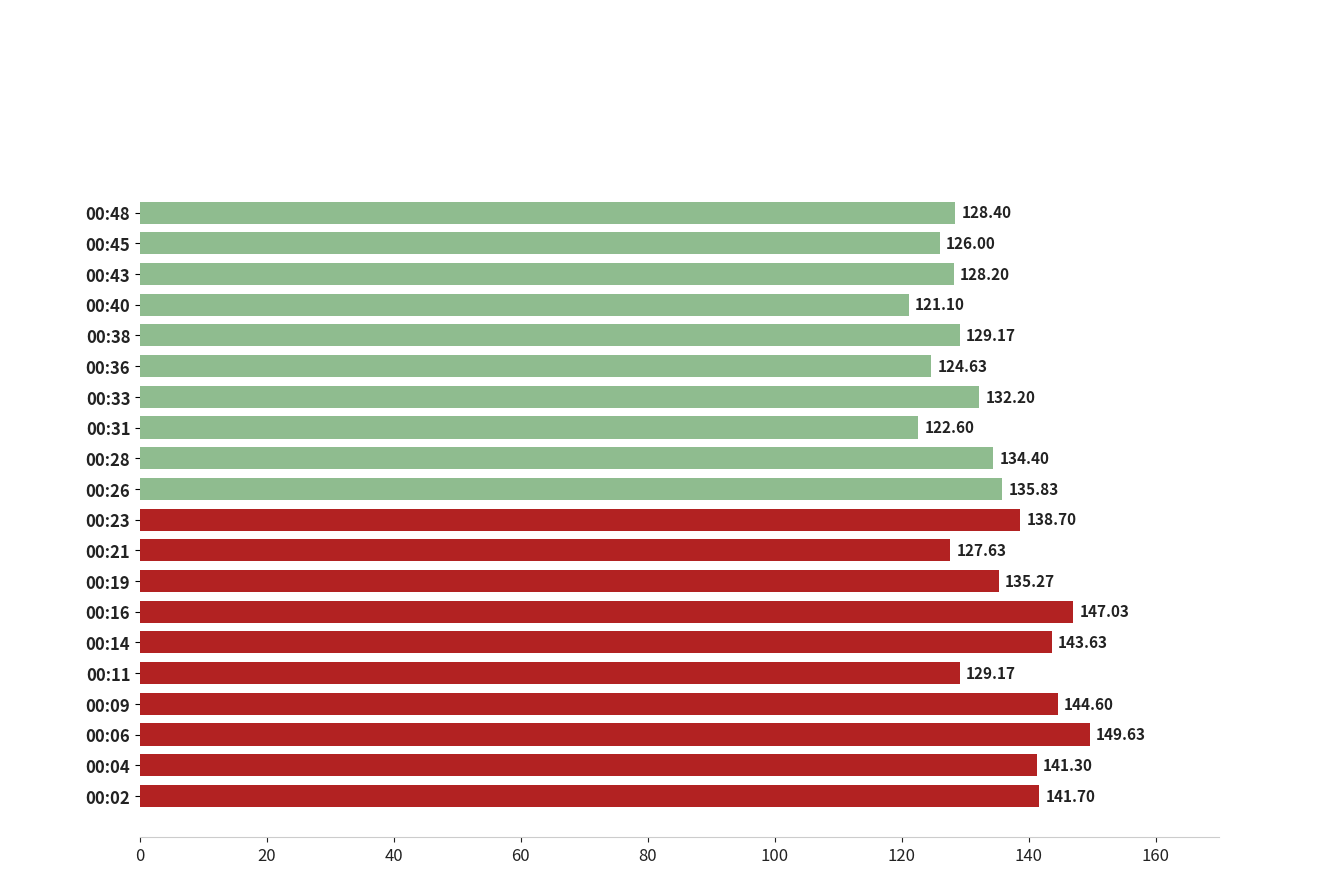

What is the difference between the second highest and minimum values?

25.9